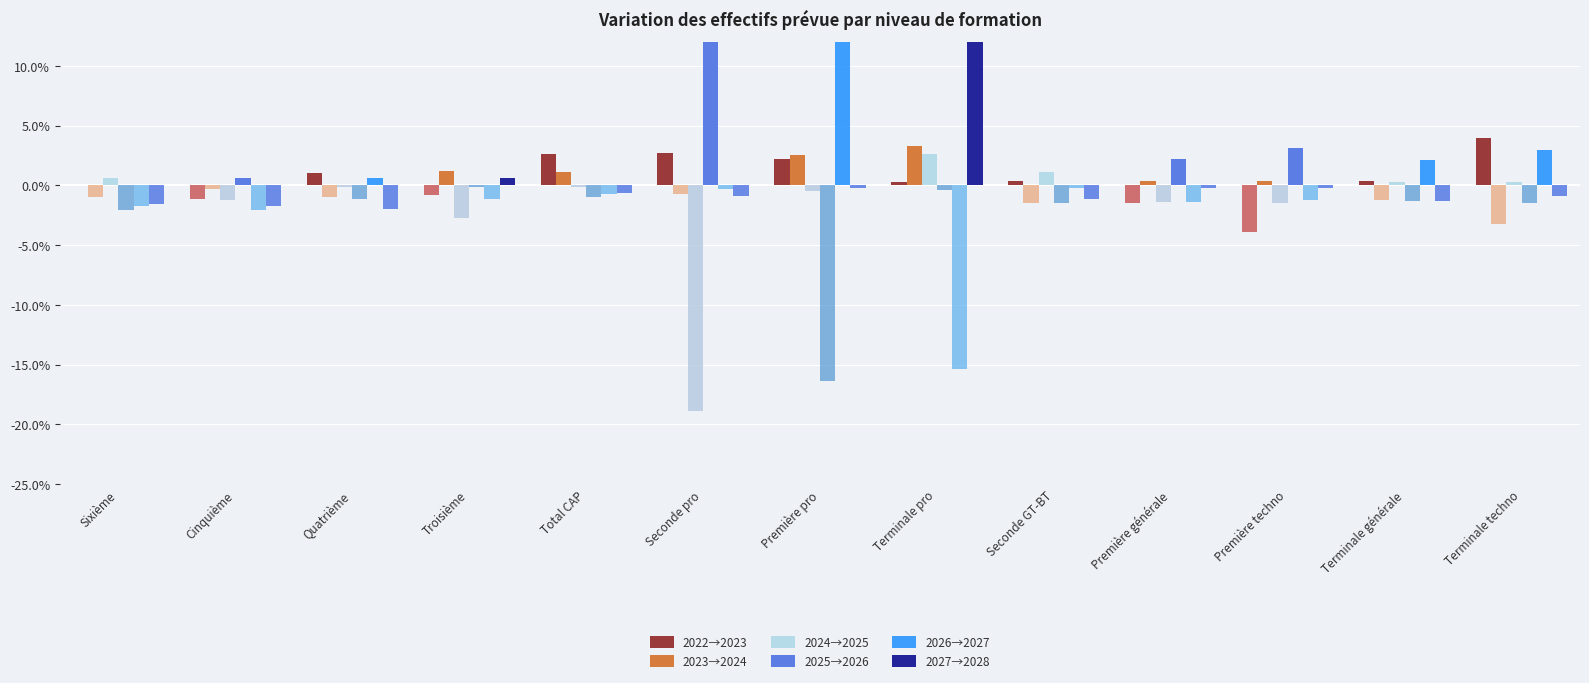

How many data points does each series have?

13